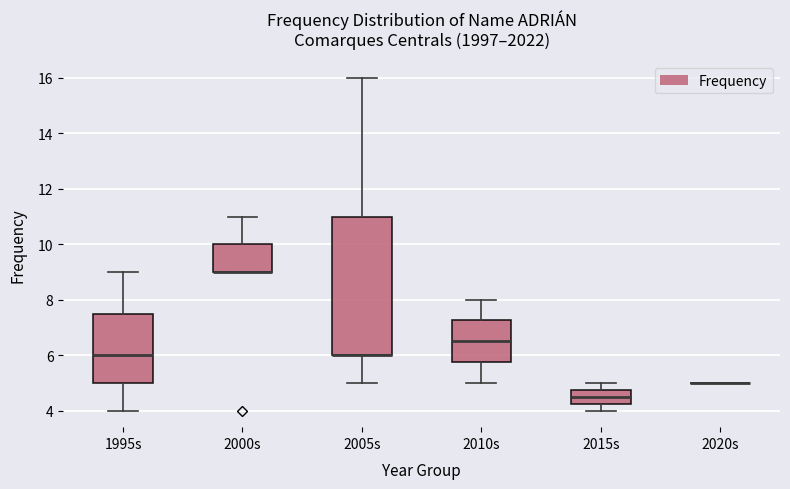

Where does the upper whisker of the box for 2005s end on the y-axis? The values are not printed on the chart, so give them approximately, as read against the axis.

16.0